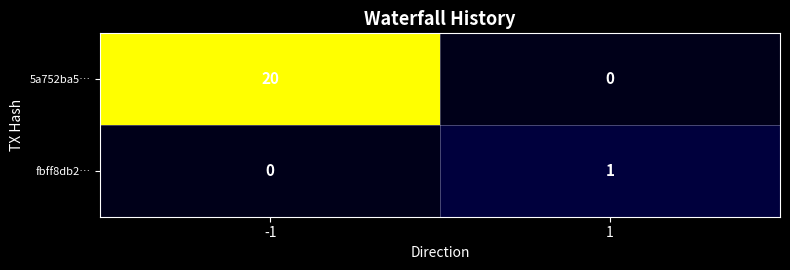

Which series changed the most between -1 and 1?

5a752ba5…